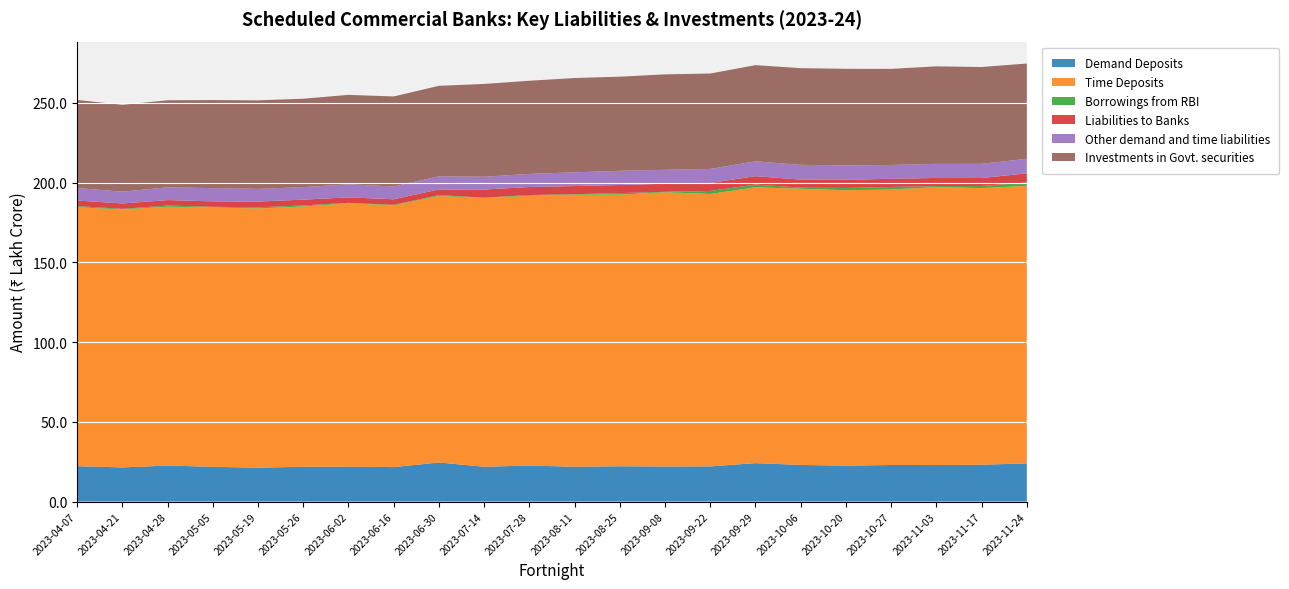

Reading left to right, transcribe all the data shown in this chart.

Demand Deposits: 2219740	2139017	2257697	2178624	2121659	2182711	2183563	2160216	2448921	2181427	2258782	2182070	2212312	2199179	2204591	2408810	2296673	2248738	2293187	2288742	2307178	2391662
Time Deposits: 16228204	16172792	16225236	16256257	16254697	16311677	16519872	16407740	16707097	16849350	16908981	17055855	17028649	17189517	17076074	17292236	17310900	17267072	17267690	17423348	17344681	17400201
Borrowings from RBI: 74997	36550	73004	41931	69761	67278	20815	33498	50867	21447	45028	30407	93310	28186	187948	170292	68932	143806	160738	63816	131042	207355
Liabilities to Banks: 347633	338133	342636	340105	358776	364828	344597	345799	358882	505879	505701	510243	508423	506275	504626	526671	504734	512876	508338	511123	500253	576160
Other demand and time liabilities: 783186	739456	798841	832388	795002	782642	817391	803466	824873	802880	820774	858209	890708	873173	877240	930738	925235	900123	868891	881950	887233	911995
Investments in Govt. securities: 5523022	5444679	5458213	5518651	5550541	5542758	5606938	5643468	5669865	5817000	5838607	5912988	5900814	5982086	5980661	6028163	6061113	6052733	6023428	6111626	6069047	5970890